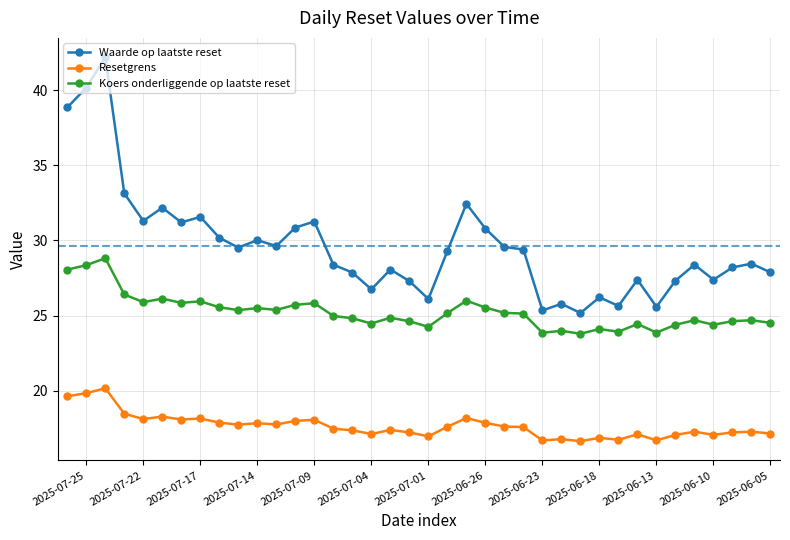

In Waarde op laatste reset, how many points are lower than both neighbors (excluding endpoints)?

11